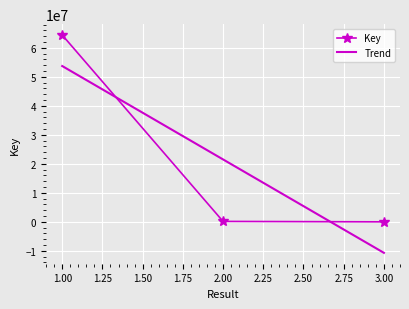

Reading right to left, what are all the values shown in this chart?

5128	153105	64373931